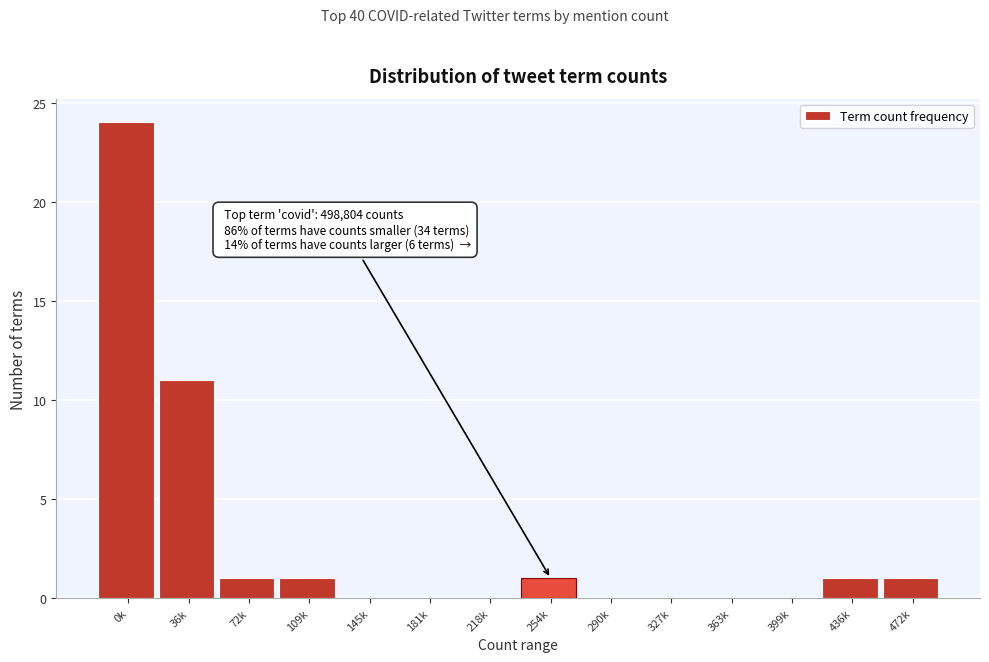

Reading right to left, extract all data points from this chart.

472k=1	436k=1	399k=0	363k=0	327k=0	290k=0	254k=1	218k=0	181k=0	145k=0	109k=1	72k=1	36k=11	0k=24